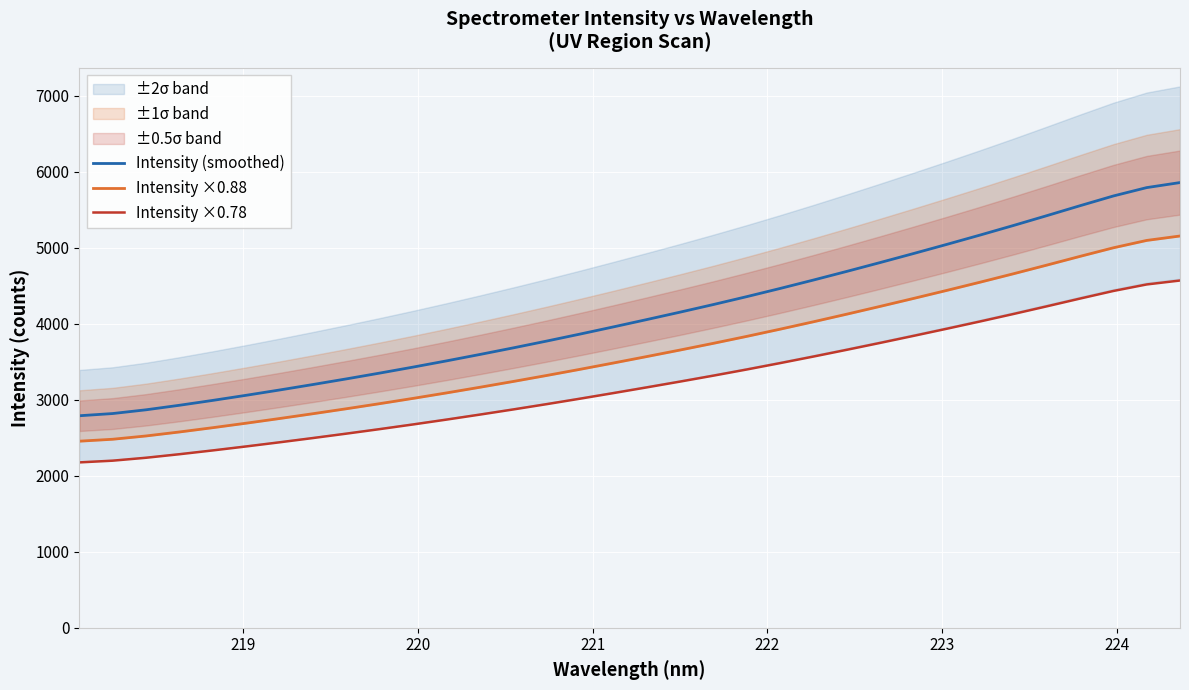

True or false: Intensity ×0.78 and Intensity (smoothed) cross at least once.

False